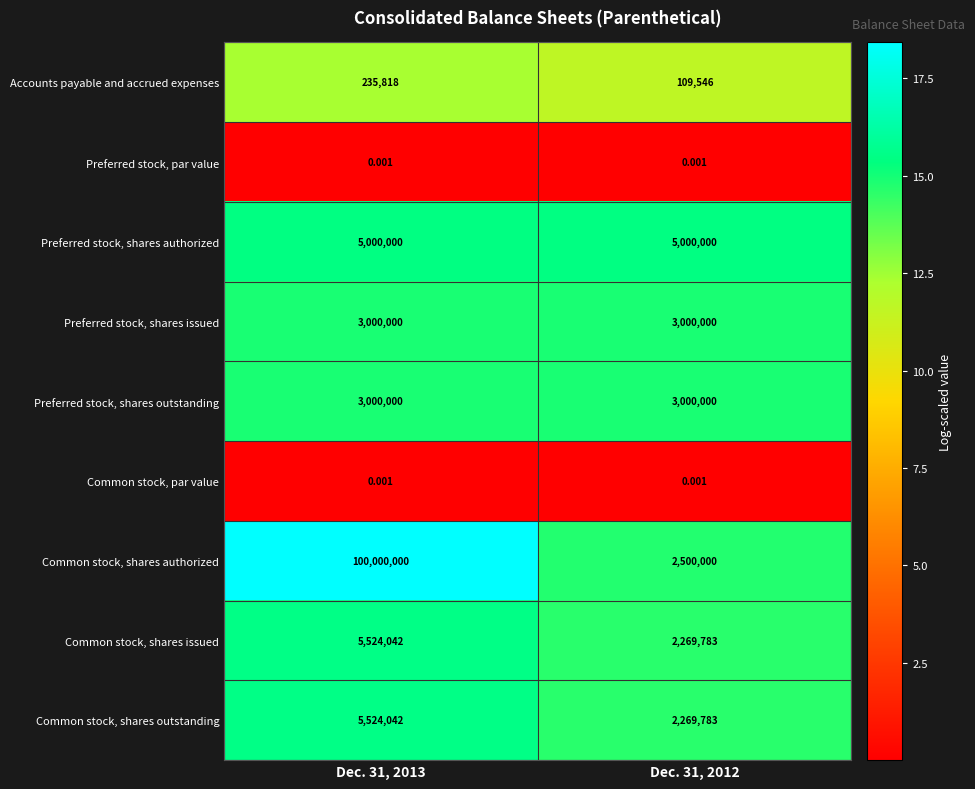

Which series has the largest range (max minus min)?

Common stock, shares authorized